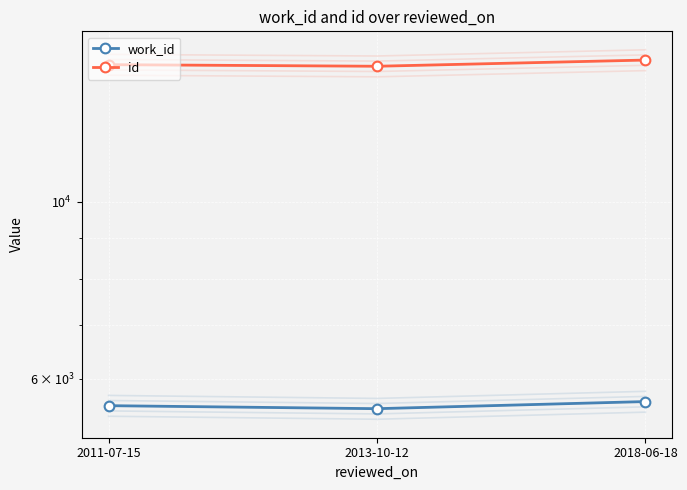

What are all the series names shown in the legend?

work_id, id